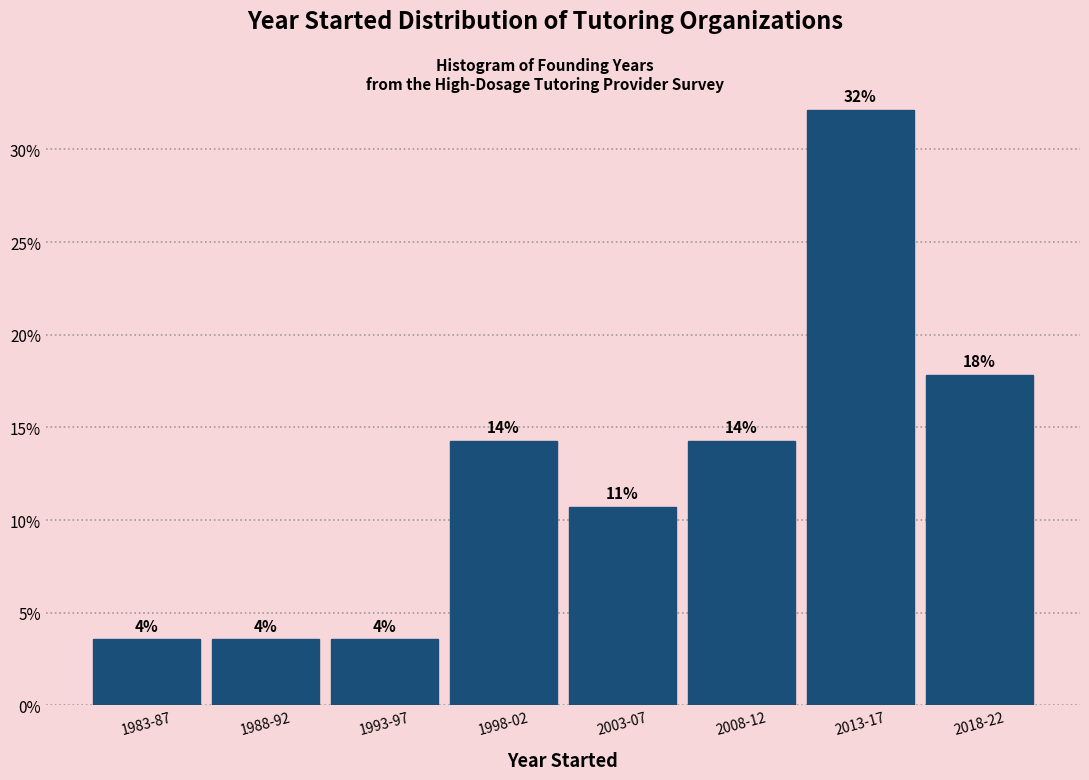

How many bars are there in total?

8